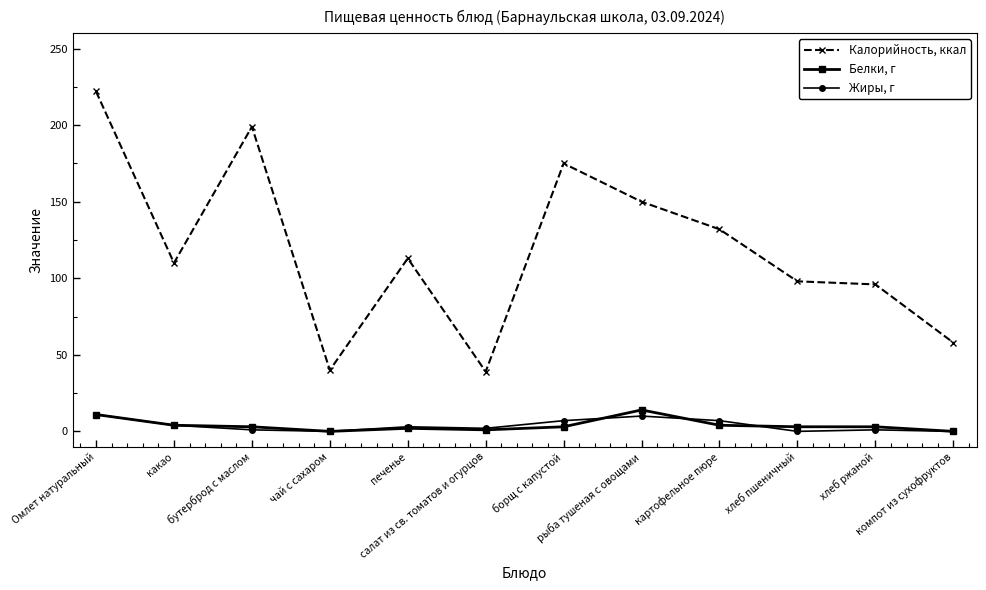

What is the label of the 5th point from the right?

рыба тушеная с овощами